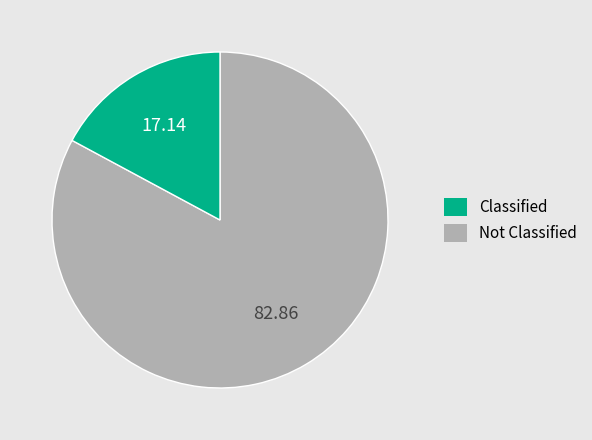

Does any single category account for the majority?

Yes